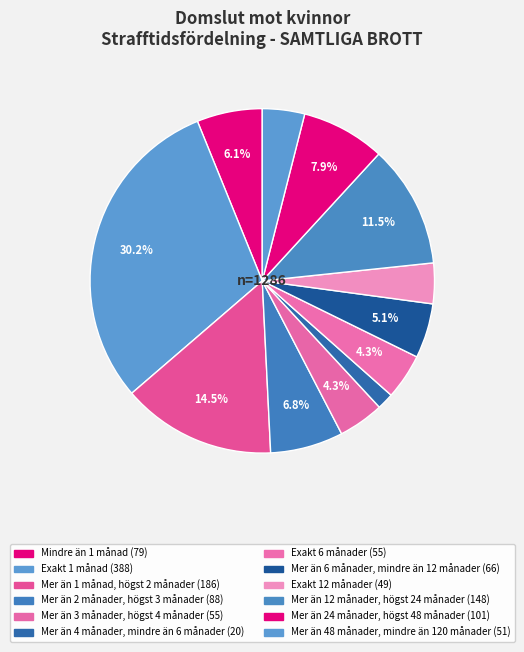

Between Mer än 4 månader, mindre än 6 månader and Mer än 12 månader, högst 24 månader, which is larger?

Mer än 12 månader, högst 24 månader